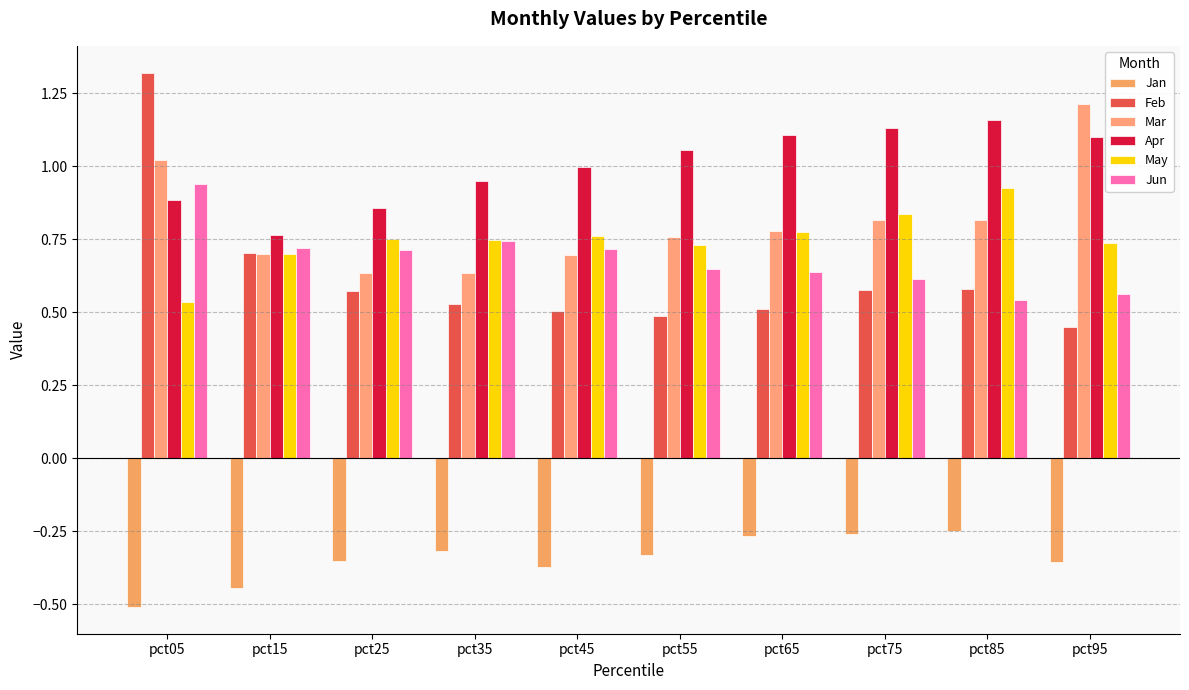

The Feb series shows 0.5 at pct35. True or false?

True